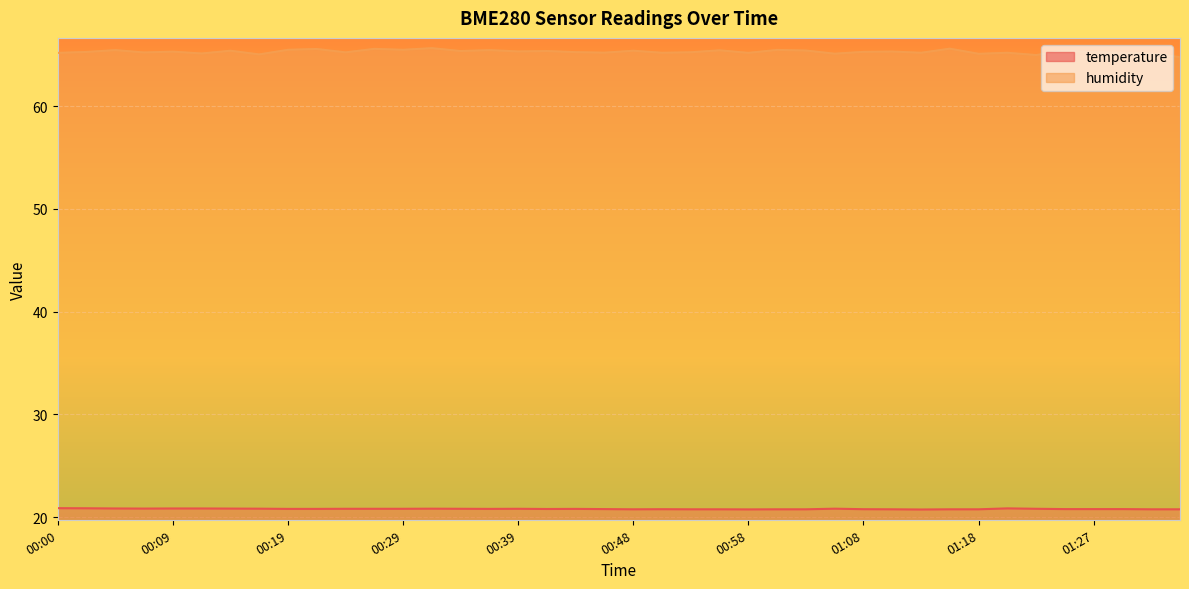

What is the maximum value shown in the chart?

65.7